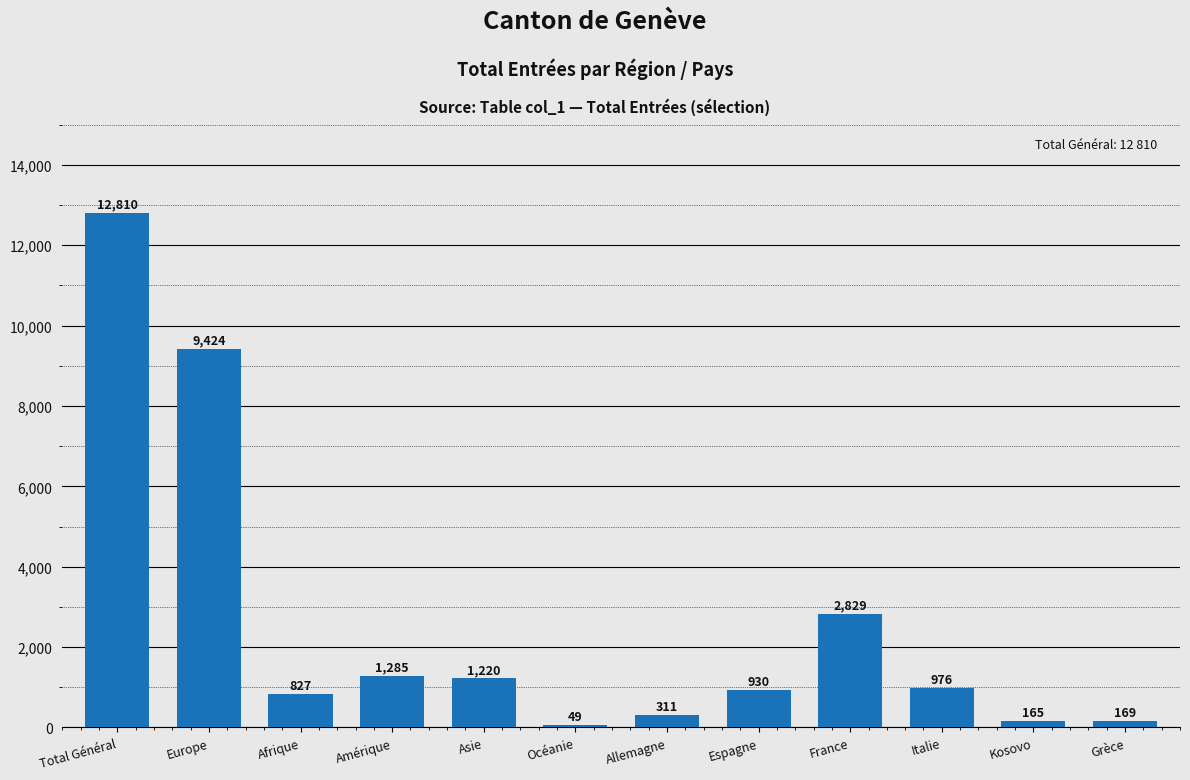

Reading left to right, extract all data points from this chart.

12810	9424	827	1285	1220	49	311	930	2829	976	165	169